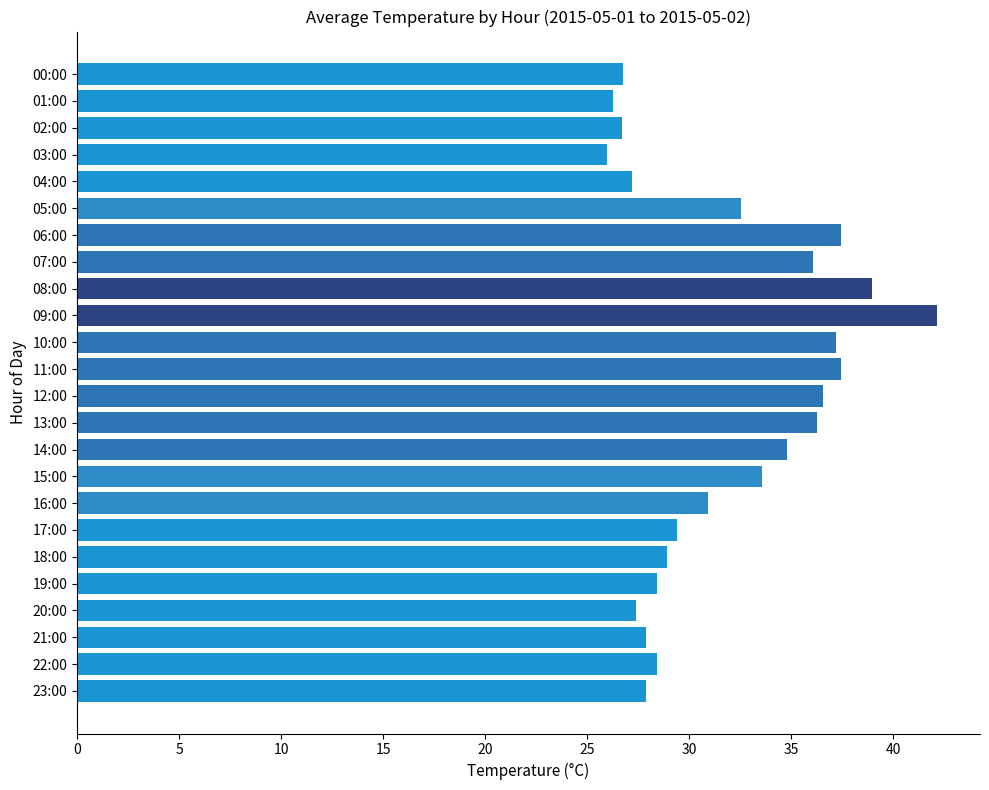

At which category does the chart reach its peak across all series?

09:00